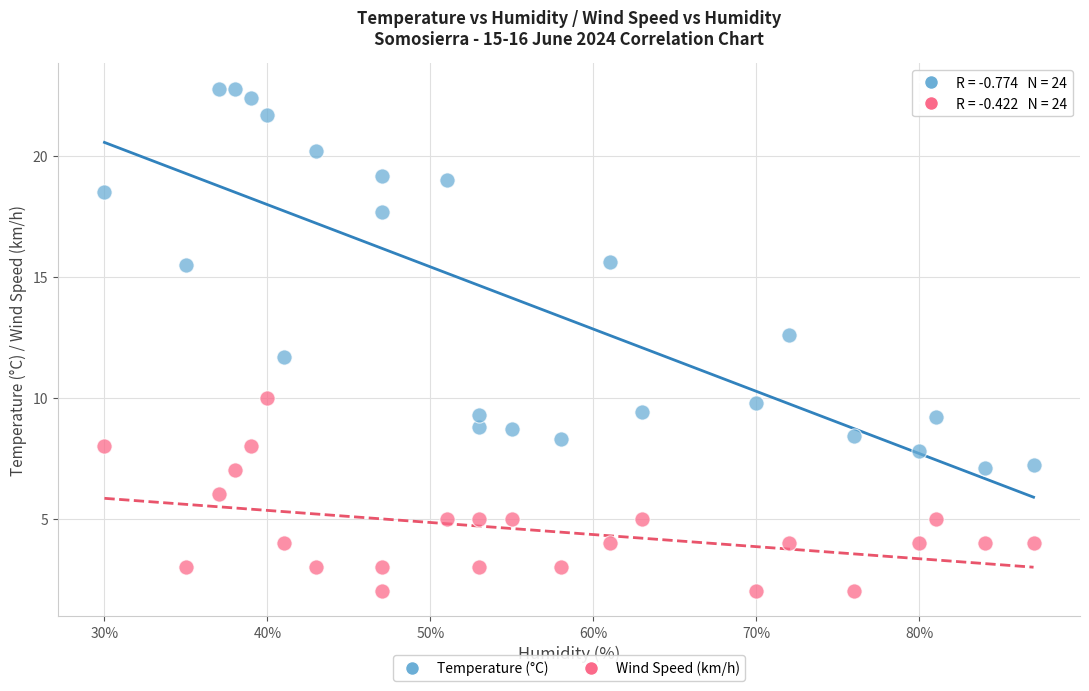

Which series contains the highest Y value?

Temperature (°C)